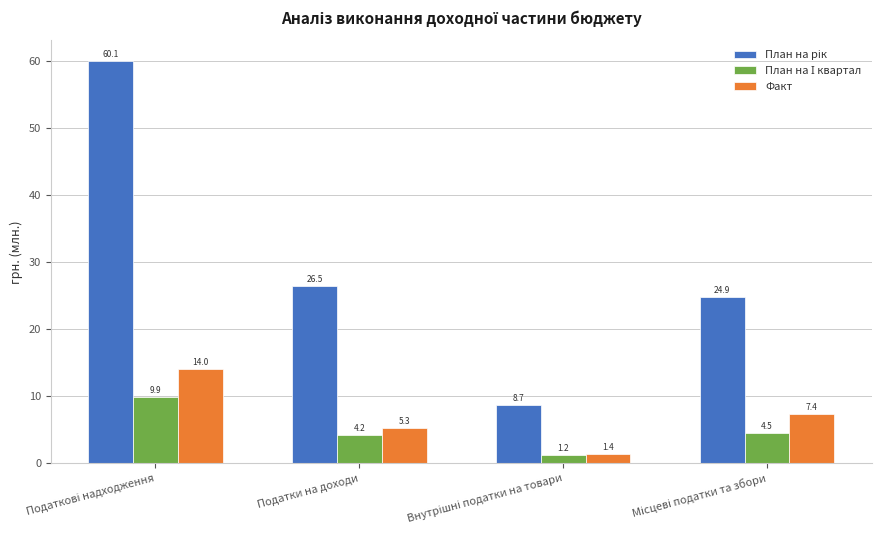

What is the label of the 3rd bar from the right?

Податки на доходи